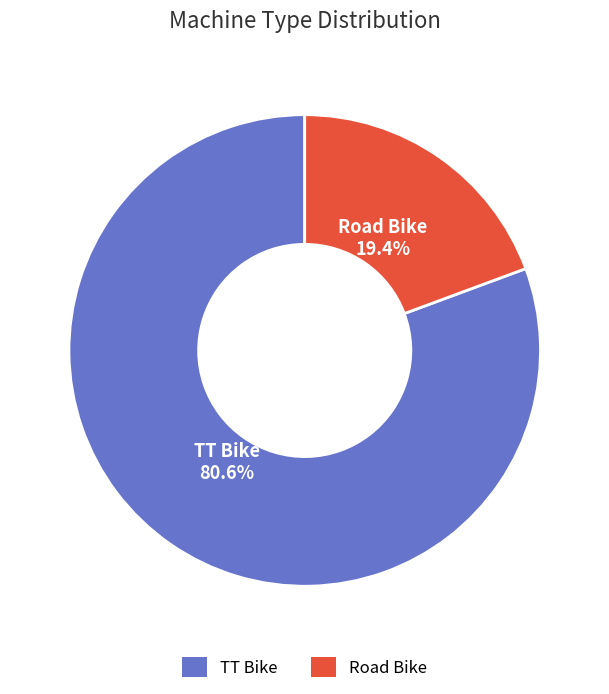

Does TT Bike represent more than half of the total?

Yes